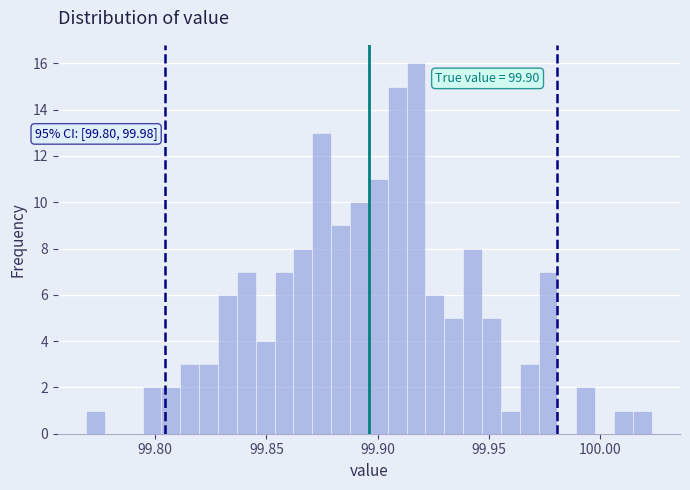

Around what value on the x-axis is the tallest bar? Give the approximate position of its centre, as read against the axis.

99.915